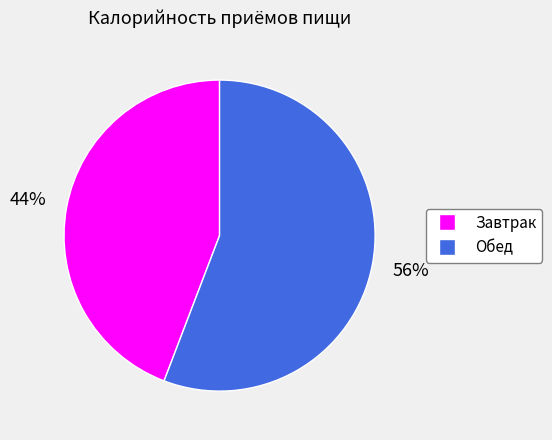

Approximately how many times larger is the value at Завтрак compared to Обед?

0.8